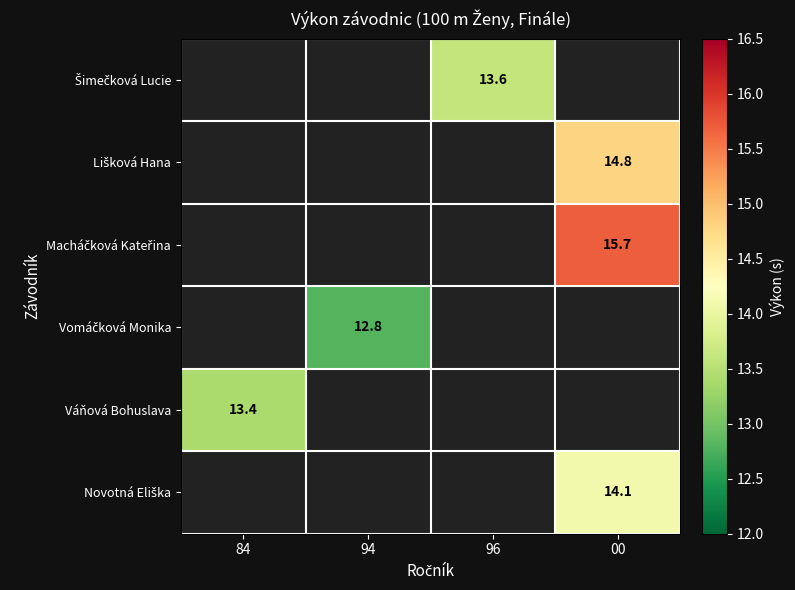

Is the value of Macháčková Kateřina at 96 greater than the value of Vomáčková Monika at 96?

No